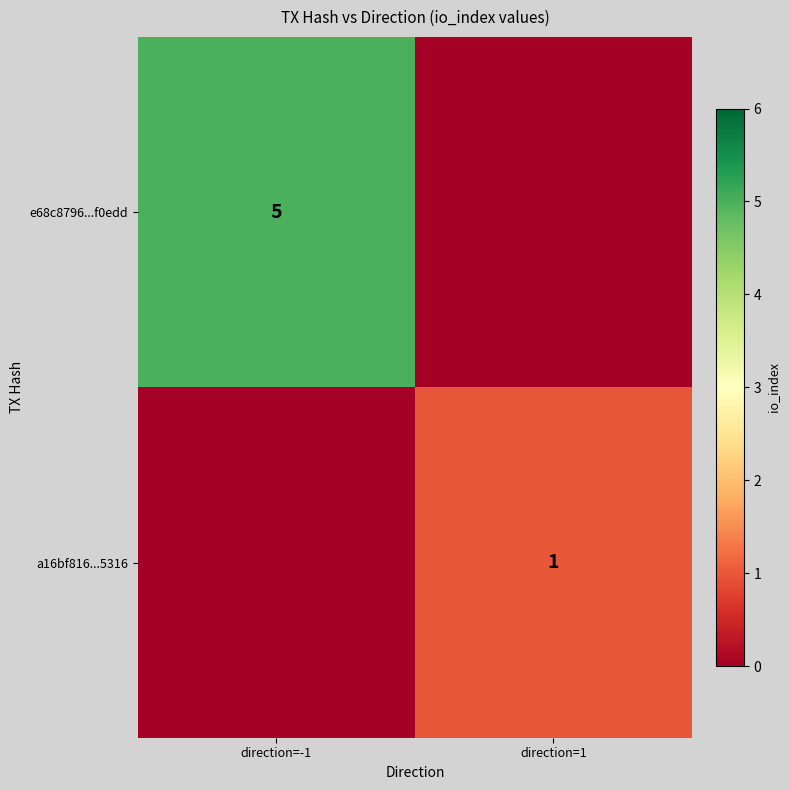

Is it true that e68c8796...f0edd equals 7 at direction=-1?

False